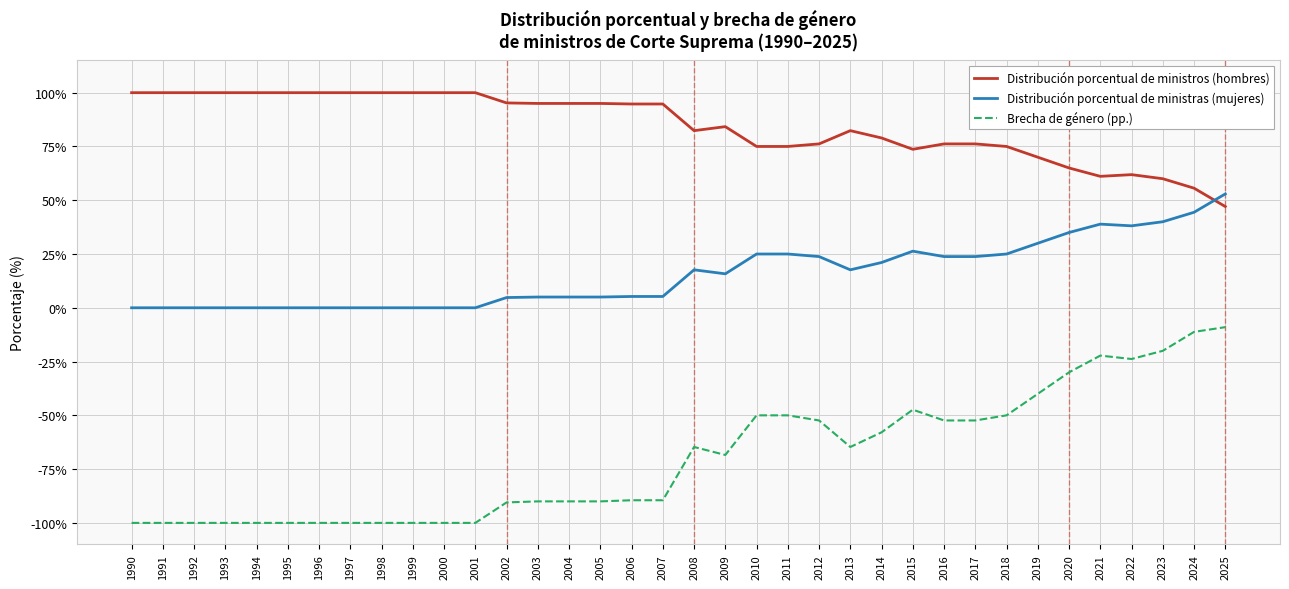

Between 1994 and 2019, which series saw the biggest shift?

Brecha de género (pp.)